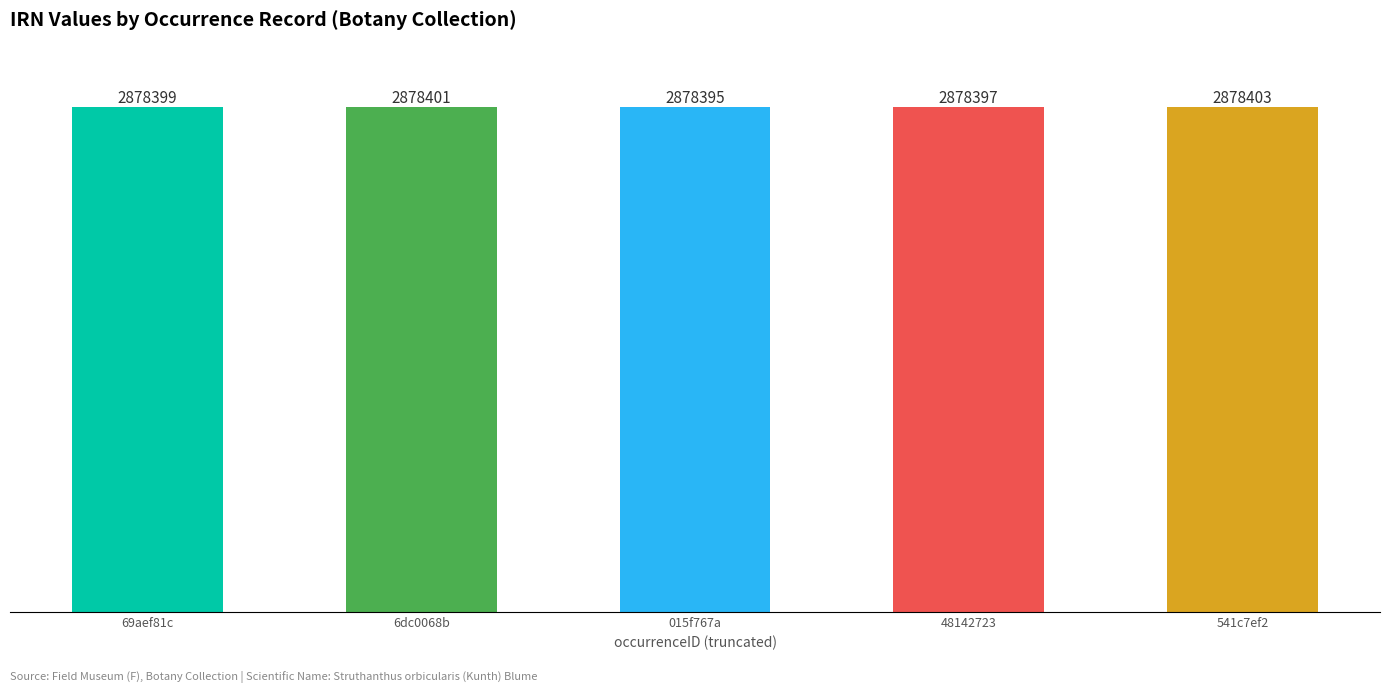

Does the chart contain any negative values?

No